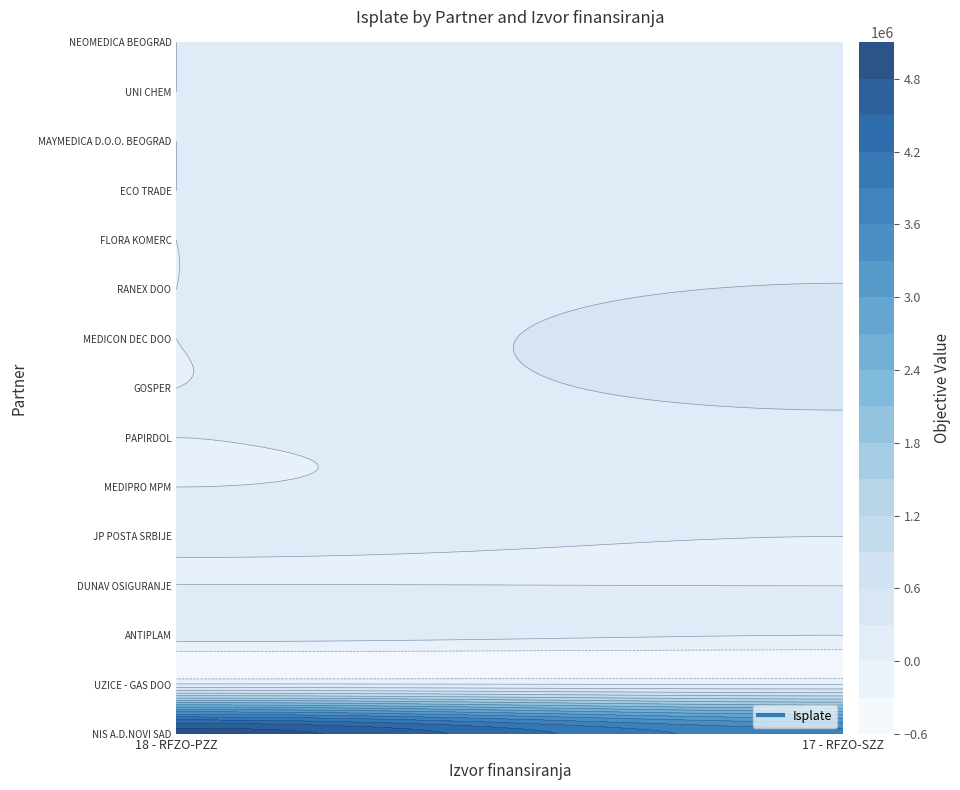

What is the difference between the maximum and minimum values in the PAPIRDOL series?

138780.0